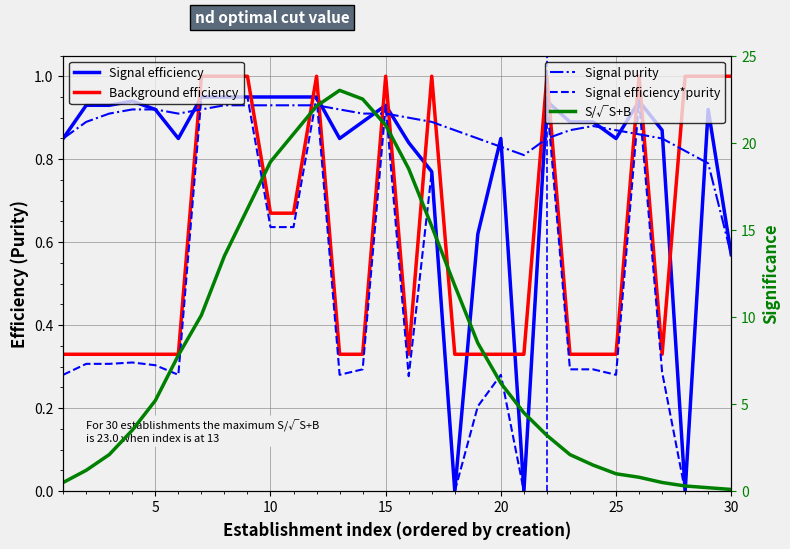

How many positive values does the Signal efficiency series have?

27